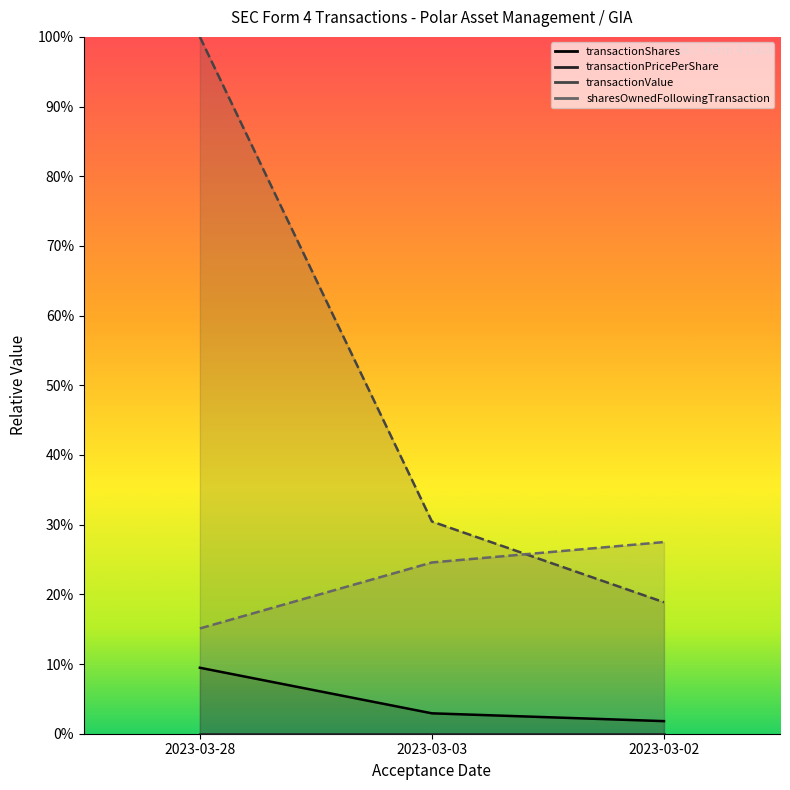

Reading left to right, transcribe all the data shown in this chart.

transactionShares: 0.1	0.0	0.0
transactionPricePerShare: 0.0	0.0	0.0
transactionValue: 1.0	0.3	0.2
sharesOwnedFollowingTransaction: 0.2	0.2	0.3